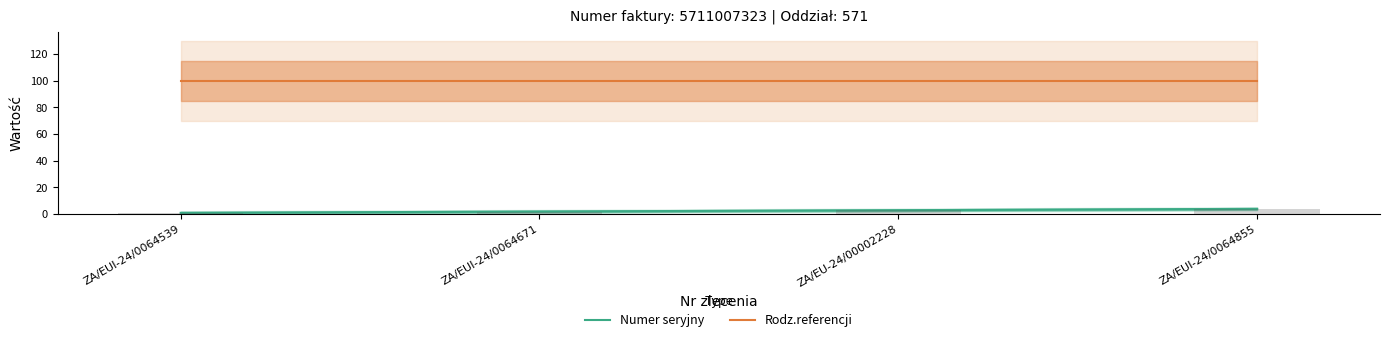

What is the approximate value of Numer seryjny at ZA/EUI-24/0064539?

1